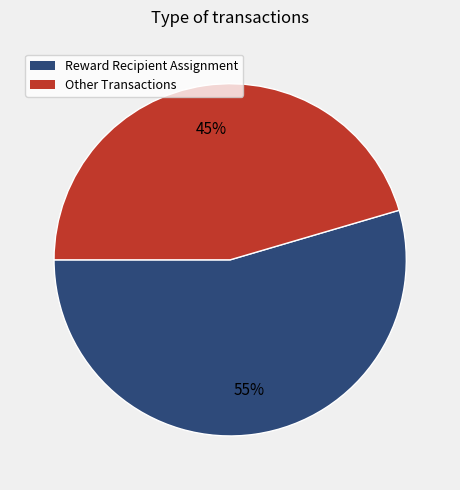

To the nearest percent, what is the average slice percentage?

50%